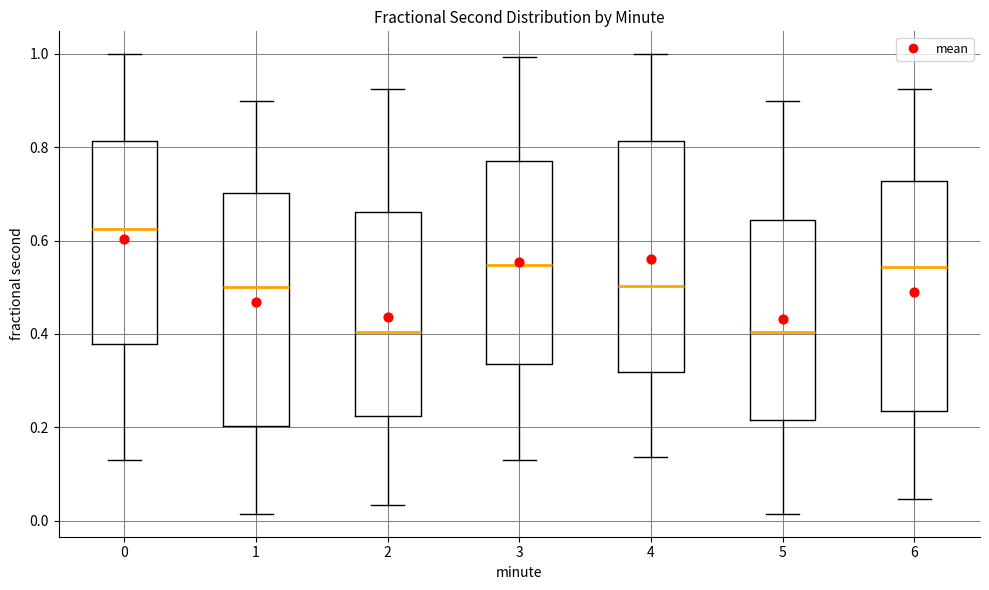

Which box's median line is the highest?

0